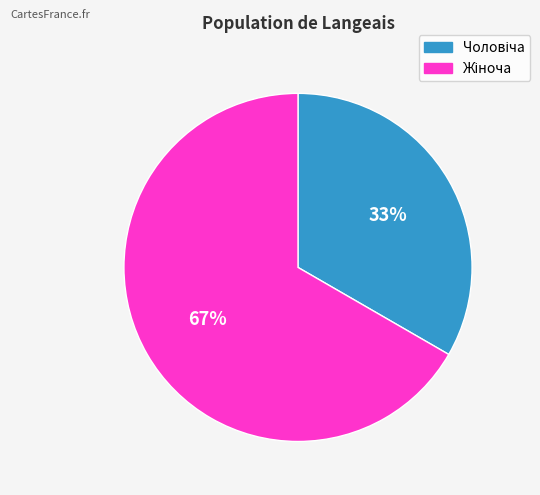

Is there a majority slice in this chart?

Yes